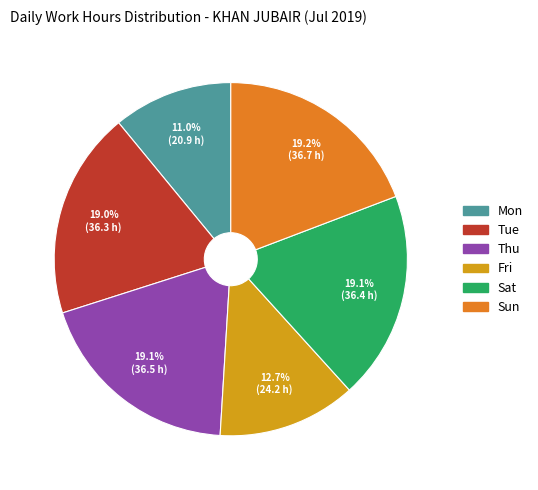

Is there a majority slice in this chart?

No